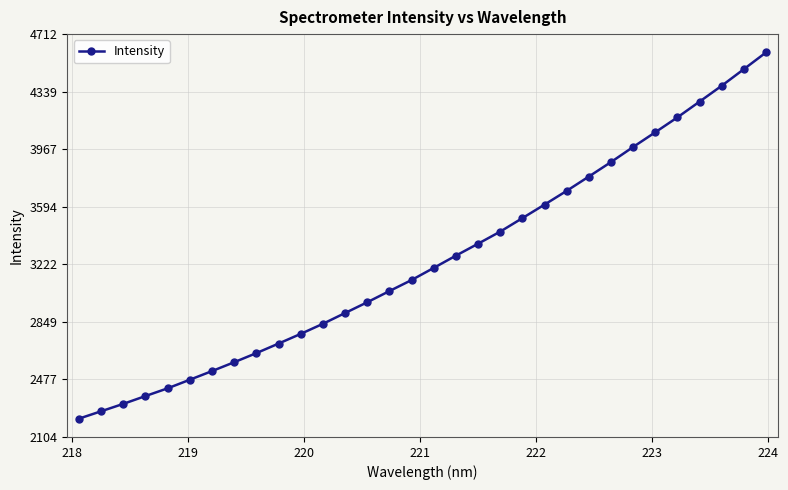

What is the maximum value shown in the chart?

4593.1